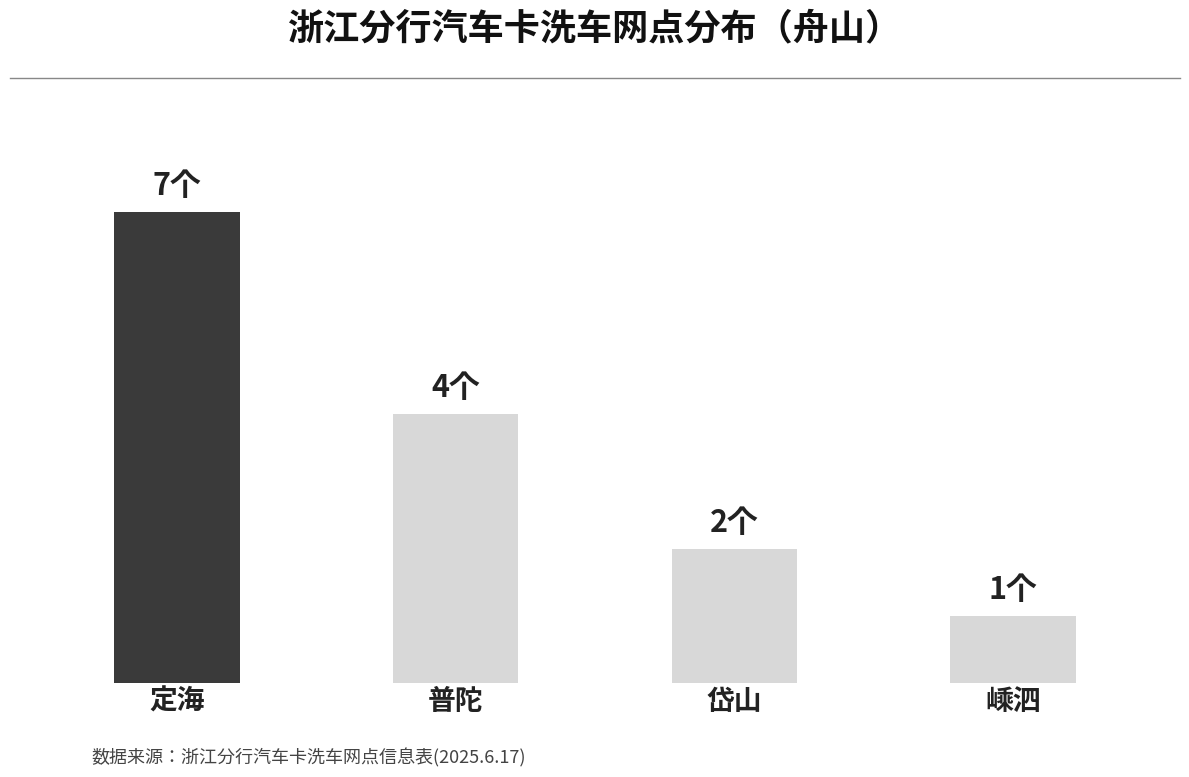

Rank the categories by value from highest to lowest.

定海, 普陀, 岱山, 嵊泗